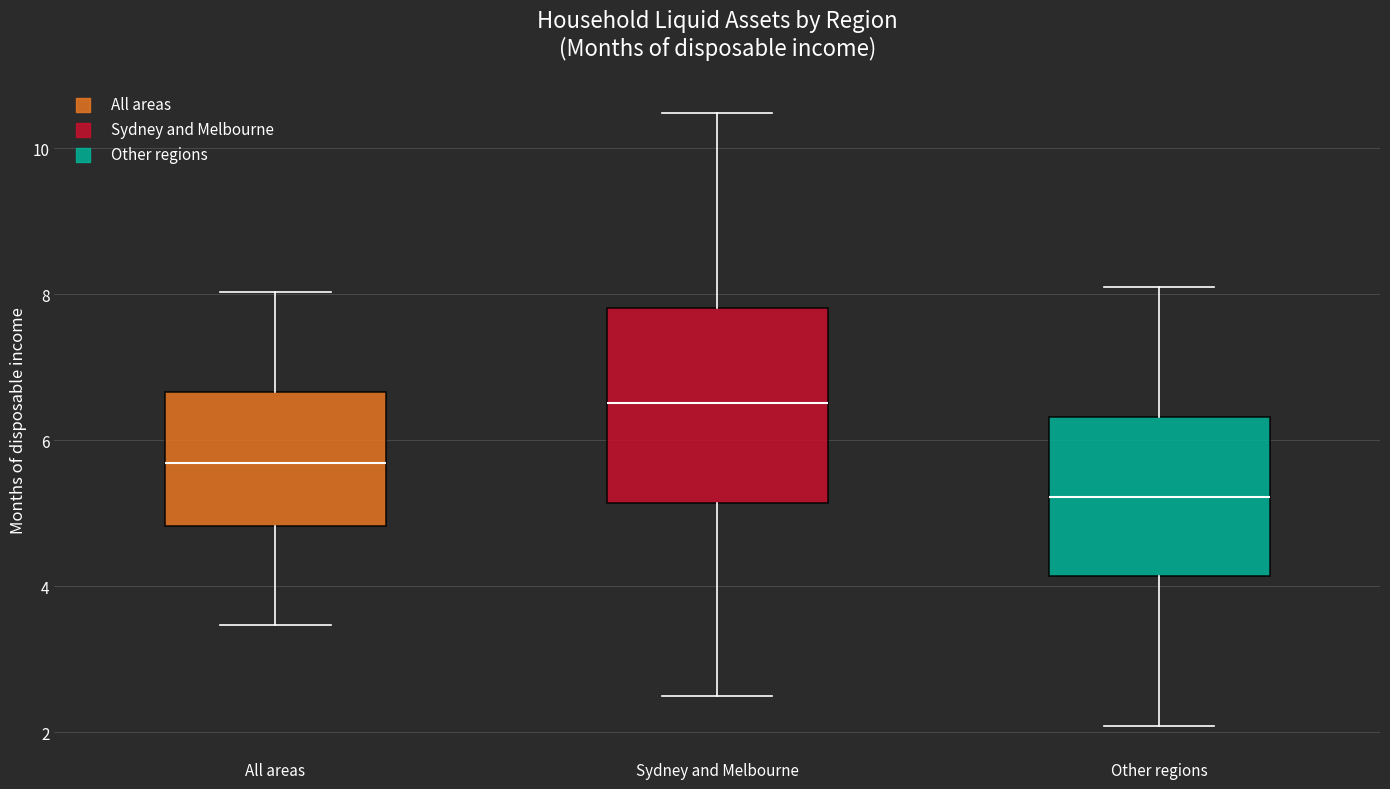

Which box is the tallest, from its lower edge to its upper edge?

Sydney and Melbourne